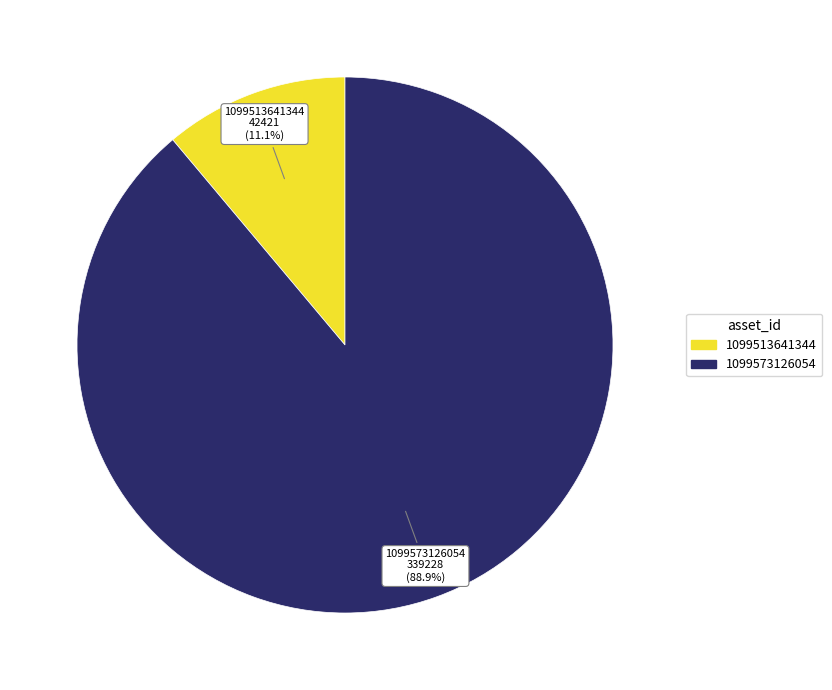

Which category has the smallest portion of the pie?

1099513641344